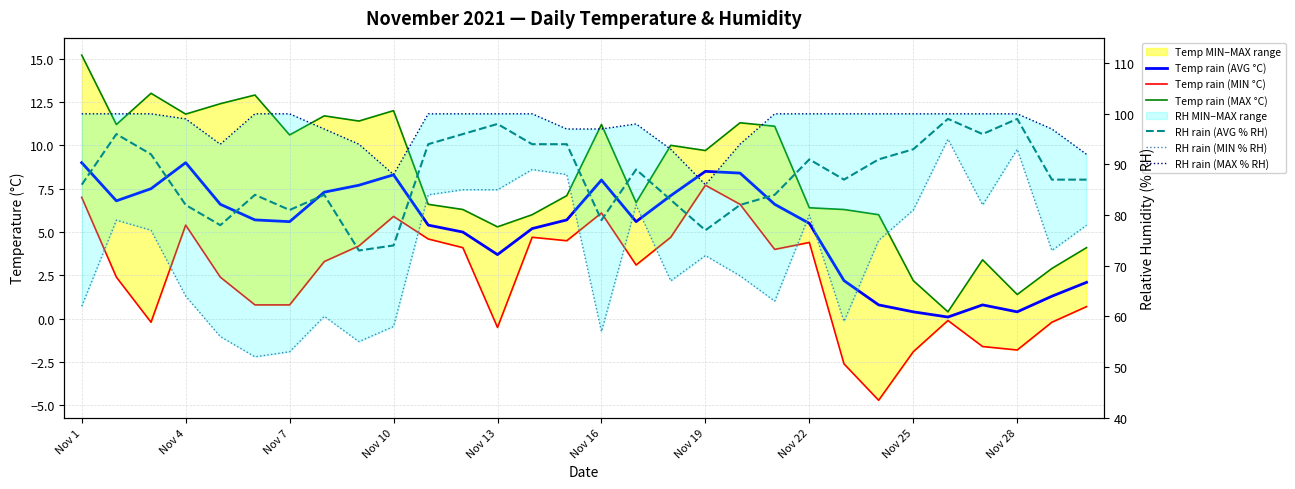

What is the difference between the highest and lowest values at Nov 13?

100.5